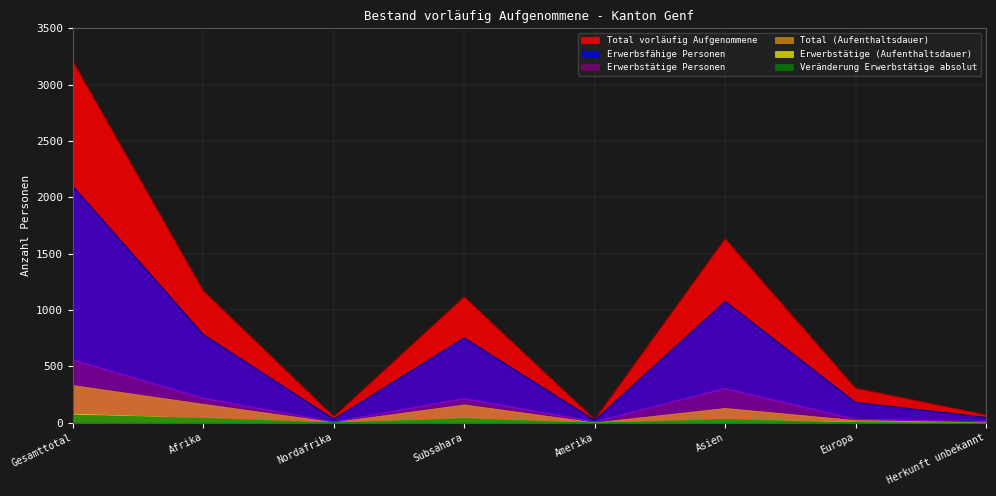

Count the number of categories in the chart.

8